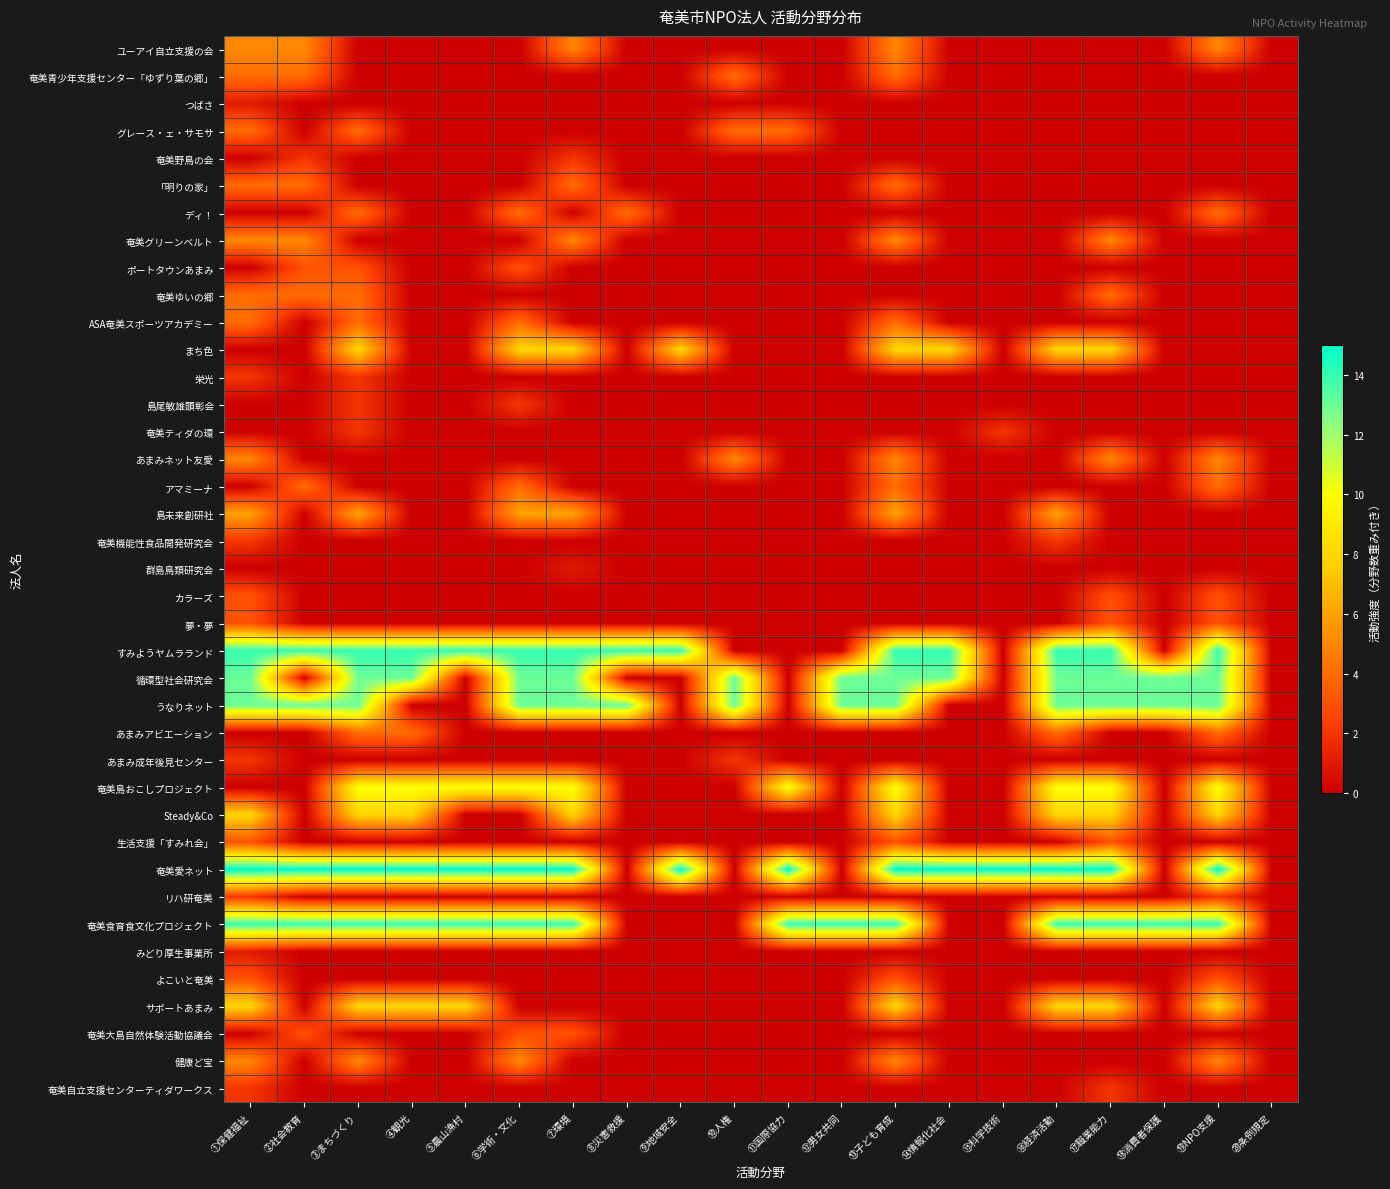

Reading left to right, what are all the values shown in this chart?

ユーアイ自立支援の会: ①保健福祉=5	②社会教育=5	③まちづくり=0	④観光=0	⑤農山漁村=0	⑥学術・文化=0	⑦環境=5	⑧災害救援=0	⑨地域安全=0	⑩人権=0	⑪国際協力=0	⑫男女共同=0	⑬子ども育成=5	⑭情報化社会=0	⑮科学技術=0	⑯経済活動=0	⑰職業能力=0	⑱消費者保護=0	⑲NPO支援=5	⑳条例規定=0
奄美青少年支援センター「ゆずり葉の郷」: ①保健福祉=4	②社会教育=4	③まちづくり=0	④観光=0	⑤農山漁村=0	⑥学術・文化=0	⑦環境=0	⑧災害救援=0	⑨地域安全=0	⑩人権=4	⑪国際協力=0	⑫男女共同=0	⑬子ども育成=4	⑭情報化社会=0	⑮科学技術=0	⑯経済活動=0	⑰職業能力=0	⑱消費者保護=0	⑲NPO支援=0	⑳条例規定=0
つばさ: ①保健福祉=1	②社会教育=0	③まちづくり=0	④観光=0	⑤農山漁村=0	⑥学術・文化=0	⑦環境=0	⑧災害救援=0	⑨地域安全=0	⑩人権=0	⑪国際協力=0	⑫男女共同=0	⑬子ども育成=0	⑭情報化社会=0	⑮科学技術=0	⑯経済活動=0	⑰職業能力=0	⑱消費者保護=0	⑲NPO支援=0	⑳条例規定=0
グレース・ェ・サモサ: ①保健福祉=4	②社会教育=0	③まちづくり=4	④観光=0	⑤農山漁村=0	⑥学術・文化=0	⑦環境=0	⑧災害救援=0	⑨地域安全=0	⑩人権=4	⑪国際協力=4	⑫男女共同=0	⑬子ども育成=0	⑭情報化社会=0	⑮科学技術=0	⑯経済活動=0	⑰職業能力=0	⑱消費者保護=0	⑲NPO支援=0	⑳条例規定=0
奄美野鳥の会: ①保健福祉=0	②社会教育=2	③まちづくり=0	④観光=0	⑤農山漁村=0	⑥学術・文化=0	⑦環境=2	⑧災害救援=0	⑨地域安全=0	⑩人権=0	⑪国際協力=0	⑫男女共同=0	⑬子ども育成=0	⑭情報化社会=0	⑮科学技術=0	⑯経済活動=0	⑰職業能力=0	⑱消費者保護=0	⑲NPO支援=0	⑳条例規定=0
「明りの家」: ①保健福祉=4	②社会教育=4	③まちづくり=0	④観光=0	⑤農山漁村=0	⑥学術・文化=0	⑦環境=4	⑧災害救援=0	⑨地域安全=0	⑩人権=0	⑪国際協力=0	⑫男女共同=0	⑬子ども育成=4	⑭情報化社会=0	⑮科学技術=0	⑯経済活動=0	⑰職業能力=0	⑱消費者保護=0	⑲NPO支援=0	⑳条例規定=0
ディ！: ①保健福祉=0	②社会教育=0	③まちづくり=4	④観光=0	⑤農山漁村=0	⑥学術・文化=4	⑦環境=0	⑧災害救援=4	⑨地域安全=0	⑩人権=0	⑪国際協力=0	⑫男女共同=0	⑬子ども育成=0	⑭情報化社会=0	⑮科学技術=0	⑯経済活動=0	⑰職業能力=0	⑱消費者保護=0	⑲NPO支援=4	⑳条例規定=0
奄美グリーンベルト: ①保健福祉=5	②社会教育=5	③まちづくり=0	④観光=0	⑤農山漁村=0	⑥学術・文化=0	⑦環境=5	⑧災害救援=0	⑨地域安全=0	⑩人権=0	⑪国際協力=0	⑫男女共同=0	⑬子ども育成=5	⑭情報化社会=0	⑮科学技術=0	⑯経済活動=0	⑰職業能力=5	⑱消費者保護=0	⑲NPO支援=0	⑳条例規定=0
ポートタウンあまみ: ①保健福祉=0	②社会教育=3	③まちづくり=3	④観光=0	⑤農山漁村=0	⑥学術・文化=3	⑦環境=0	⑧災害救援=0	⑨地域安全=0	⑩人権=0	⑪国際協力=0	⑫男女共同=0	⑬子ども育成=0	⑭情報化社会=0	⑮科学技術=0	⑯経済活動=0	⑰職業能力=0	⑱消費者保護=0	⑲NPO支援=0	⑳条例規定=0
奄美ゆいの郷: ①保健福祉=4	②社会教育=4	③まちづくり=4	④観光=0	⑤農山漁村=0	⑥学術・文化=0	⑦環境=0	⑧災害救援=0	⑨地域安全=0	⑩人権=0	⑪国際協力=0	⑫男女共同=0	⑬子ども育成=0	⑭情報化社会=0	⑮科学技術=0	⑯経済活動=0	⑰職業能力=4	⑱消費者保護=0	⑲NPO支援=0	⑳条例規定=0
ASA奄美スポーツアカデミー: ①保健福祉=4	②社会教育=0	③まちづくり=4	④観光=0	⑤農山漁村=0	⑥学術・文化=4	⑦環境=0	⑧災害救援=0	⑨地域安全=0	⑩人権=0	⑪国際協力=0	⑫男女共同=0	⑬子ども育成=4	⑭情報化社会=0	⑮科学技術=0	⑯経済活動=0	⑰職業能力=0	⑱消費者保護=0	⑲NPO支援=0	⑳条例規定=0
まち色: ①保健福祉=0	②社会教育=0	③まちづくり=8	④観光=0	⑤農山漁村=0	⑥学術・文化=8	⑦環境=8	⑧災害救援=0	⑨地域安全=8	⑩人権=0	⑪国際協力=0	⑫男女共同=0	⑬子ども育成=8	⑭情報化社会=8	⑮科学技術=0	⑯経済活動=8	⑰職業能力=8	⑱消費者保護=0	⑲NPO支援=0	⑳条例規定=0
栄光: ①保健福祉=2	②社会教育=0	③まちづくり=2	④観光=0	⑤農山漁村=0	⑥学術・文化=0	⑦環境=0	⑧災害救援=0	⑨地域安全=0	⑩人権=0	⑪国際協力=0	⑫男女共同=0	⑬子ども育成=0	⑭情報化社会=0	⑮科学技術=0	⑯経済活動=0	⑰職業能力=0	⑱消費者保護=0	⑲NPO支援=0	⑳条例規定=0
島尾敏雄顕彰会: ①保健福祉=0	②社会教育=0	③まちづくり=2	④観光=0	⑤農山漁村=0	⑥学術・文化=2	⑦環境=0	⑧災害救援=0	⑨地域安全=0	⑩人権=0	⑪国際協力=0	⑫男女共同=0	⑬子ども育成=0	⑭情報化社会=0	⑮科学技術=0	⑯経済活動=0	⑰職業能力=0	⑱消費者保護=0	⑲NPO支援=0	⑳条例規定=0
奄美ティダの環: ①保健福祉=0	②社会教育=0	③まちづくり=2	④観光=0	⑤農山漁村=0	⑥学術・文化=0	⑦環境=0	⑧災害救援=0	⑨地域安全=0	⑩人権=0	⑪国際協力=0	⑫男女共同=0	⑬子ども育成=0	⑭情報化社会=0	⑮科学技術=2	⑯経済活動=0	⑰職業能力=0	⑱消費者保護=0	⑲NPO支援=0	⑳条例規定=0
あまみネット友愛: ①保健福祉=5	②社会教育=0	③まちづくり=0	④観光=0	⑤農山漁村=0	⑥学術・文化=0	⑦環境=0	⑧災害救援=0	⑨地域安全=0	⑩人権=5	⑪国際協力=0	⑫男女共同=0	⑬子ども育成=5	⑭情報化社会=0	⑮科学技術=0	⑯経済活動=0	⑰職業能力=5	⑱消費者保護=0	⑲NPO支援=5	⑳条例規定=0
アマミーナ: ①保健福祉=0	②社会教育=4	③まちづくり=0	④観光=0	⑤農山漁村=0	⑥学術・文化=4	⑦環境=0	⑧災害救援=0	⑨地域安全=0	⑩人権=0	⑪国際協力=0	⑫男女共同=0	⑬子ども育成=4	⑭情報化社会=0	⑮科学技術=0	⑯経済活動=0	⑰職業能力=0	⑱消費者保護=0	⑲NPO支援=4	⑳条例規定=0
島未来創研社: ①保健福祉=6	②社会教育=0	③まちづくり=6	④観光=0	⑤農山漁村=0	⑥学術・文化=6	⑦環境=6	⑧災害救援=0	⑨地域安全=0	⑩人権=0	⑪国際協力=0	⑫男女共同=0	⑬子ども育成=6	⑭情報化社会=0	⑮科学技術=0	⑯経済活動=6	⑰職業能力=0	⑱消費者保護=0	⑲NPO支援=0	⑳条例規定=0
奄美機能性食品開発研究会: ①保健福祉=2	②社会教育=0	③まちづくり=0	④観光=0	⑤農山漁村=0	⑥学術・文化=0	⑦環境=0	⑧災害救援=0	⑨地域安全=0	⑩人権=0	⑪国際協力=0	⑫男女共同=0	⑬子ども育成=0	⑭情報化社会=0	⑮科学技術=0	⑯経済活動=2	⑰職業能力=0	⑱消費者保護=0	⑲NPO支援=0	⑳条例規定=0
群島鳥類研究会: ①保健福祉=0	②社会教育=0	③まちづくり=0	④観光=0	⑤農山漁村=0	⑥学術・文化=0	⑦環境=1	⑧災害救援=0	⑨地域安全=0	⑩人権=0	⑪国際協力=0	⑫男女共同=0	⑬子ども育成=0	⑭情報化社会=0	⑮科学技術=0	⑯経済活動=0	⑰職業能力=0	⑱消費者保護=0	⑲NPO支援=0	⑳条例規定=0
カラーズ: ①保健福祉=3	②社会教育=0	③まちづくり=0	④観光=0	⑤農山漁村=0	⑥学術・文化=0	⑦環境=0	⑧災害救援=0	⑨地域安全=0	⑩人権=0	⑪国際協力=0	⑫男女共同=0	⑬子ども育成=0	⑭情報化社会=0	⑮科学技術=0	⑯経済活動=0	⑰職業能力=3	⑱消費者保護=0	⑲NPO支援=3	⑳条例規定=0
夢・夢: ①保健福祉=3	②社会教育=0	③まちづくり=0	④観光=0	⑤農山漁村=0	⑥学術・文化=0	⑦環境=0	⑧災害救援=0	⑨地域安全=0	⑩人権=0	⑪国際協力=0	⑫男女共同=0	⑬子ども育成=0	⑭情報化社会=0	⑮科学技術=0	⑯経済活動=0	⑰職業能力=3	⑱消費者保護=0	⑲NPO支援=3	⑳条例規定=0
すみようヤムラランド: ①保健福祉=14	②社会教育=14	③まちづくり=14	④観光=14	⑤農山漁村=14	⑥学術・文化=14	⑦環境=14	⑧災害救援=14	⑨地域安全=14	⑩人権=0	⑪国際協力=0	⑫男女共同=0	⑬子ども育成=14	⑭情報化社会=14	⑮科学技術=0	⑯経済活動=14	⑰職業能力=14	⑱消費者保護=0	⑲NPO支援=14	⑳条例規定=0
循環型社会研究会: ①保健福祉=13	②社会教育=0	③まちづくり=13	④観光=13	⑤農山漁村=0	⑥学術・文化=13	⑦環境=13	⑧災害救援=0	⑨地域安全=0	⑩人権=13	⑪国際協力=0	⑫男女共同=13	⑬子ども育成=13	⑭情報化社会=13	⑮科学技術=0	⑯経済活動=13	⑰職業能力=13	⑱消費者保護=13	⑲NPO支援=13	⑳条例規定=0
うなりネット: ①保健福祉=13	②社会教育=13	③まちづくり=13	④観光=0	⑤農山漁村=0	⑥学術・文化=13	⑦環境=13	⑧災害救援=13	⑨地域安全=0	⑩人権=13	⑪国際協力=0	⑫男女共同=13	⑬子ども育成=13	⑭情報化社会=0	⑮科学技術=0	⑯経済活動=13	⑰職業能力=13	⑱消費者保護=13	⑲NPO支援=13	⑳条例規定=0
あまみアビエーション: ①保健福祉=0	②社会教育=0	③まちづくり=4	④観光=4	⑤農山漁村=0	⑥学術・文化=0	⑦環境=0	⑧災害救援=0	⑨地域安全=0	⑩人権=0	⑪国際協力=0	⑫男女共同=0	⑬子ども育成=0	⑭情報化社会=0	⑮科学技術=0	⑯経済活動=4	⑰職業能力=0	⑱消費者保護=0	⑲NPO支援=4	⑳条例規定=0
あまみ成年後見センター: ①保健福祉=2	②社会教育=0	③まちづくり=0	④観光=0	⑤農山漁村=0	⑥学術・文化=0	⑦環境=0	⑧災害救援=0	⑨地域安全=0	⑩人権=2	⑪国際協力=0	⑫男女共同=0	⑬子ども育成=0	⑭情報化社会=0	⑮科学技術=0	⑯経済活動=0	⑰職業能力=0	⑱消費者保護=0	⑲NPO支援=0	⑳条例規定=0
奄美島おこしプロジェクト: ①保健福祉=0	②社会教育=0	③まちづくり=10	④観光=10	⑤農山漁村=10	⑥学術・文化=10	⑦環境=10	⑧災害救援=0	⑨地域安全=0	⑩人権=0	⑪国際協力=10	⑫男女共同=0	⑬子ども育成=10	⑭情報化社会=0	⑮科学技術=0	⑯経済活動=10	⑰職業能力=10	⑱消費者保護=0	⑲NPO支援=10	⑳条例規定=0
Steady&Co: ①保健福祉=8	②社会教育=0	③まちづくり=8	④観光=8	⑤農山漁村=0	⑥学術・文化=0	⑦環境=8	⑧災害救援=0	⑨地域安全=0	⑩人権=0	⑪国際協力=0	⑫男女共同=0	⑬子ども育成=8	⑭情報化社会=0	⑮科学技術=0	⑯経済活動=8	⑰職業能力=8	⑱消費者保護=0	⑲NPO支援=8	⑳条例規定=0
生活支援「すみれ会」: ①保健福祉=3	②社会教育=0	③まちづくり=0	④観光=0	⑤農山漁村=0	⑥学術・文化=0	⑦環境=0	⑧災害救援=0	⑨地域安全=0	⑩人権=0	⑪国際協力=0	⑫男女共同=0	⑬子ども育成=3	⑭情報化社会=0	⑮科学技術=0	⑯経済活動=0	⑰職業能力=3	⑱消費者保護=0	⑲NPO支援=0	⑳条例規定=0
奄美愛ネット: ①保健福祉=15	②社会教育=15	③まちづくり=15	④観光=15	⑤農山漁村=15	⑥学術・文化=15	⑦環境=15	⑧災害救援=0	⑨地域安全=15	⑩人権=0	⑪国際協力=15	⑫男女共同=0	⑬子ども育成=15	⑭情報化社会=15	⑮科学技術=15	⑯経済活動=15	⑰職業能力=15	⑱消費者保護=0	⑲NPO支援=15	⑳条例規定=0
リハ研奄美: ①保健福祉=2	②社会教育=0	③まちづくり=0	④観光=0	⑤農山漁村=0	⑥学術・文化=0	⑦環境=0	⑧災害救援=0	⑨地域安全=0	⑩人権=0	⑪国際協力=0	⑫男女共同=0	⑬子ども育成=0	⑭情報化社会=0	⑮科学技術=0	⑯経済活動=0	⑰職業能力=0	⑱消費者保護=0	⑲NPO支援=2	⑳条例規定=0
奄美食育食文化プロジェクト: ①保健福祉=14	②社会教育=14	③まちづくり=14	④観光=14	⑤農山漁村=14	⑥学術・文化=14	⑦環境=14	⑧災害救援=0	⑨地域安全=0	⑩人権=0	⑪国際協力=14	⑫男女共同=14	⑬子ども育成=14	⑭情報化社会=0	⑮科学技術=0	⑯経済活動=14	⑰職業能力=14	⑱消費者保護=14	⑲NPO支援=14	⑳条例規定=0
みどり厚生事業所: ①保健福祉=1	②社会教育=0	③まちづくり=0	④観光=0	⑤農山漁村=0	⑥学術・文化=0	⑦環境=0	⑧災害救援=0	⑨地域安全=0	⑩人権=0	⑪国際協力=0	⑫男女共同=0	⑬子ども育成=0	⑭情報化社会=0	⑮科学技術=0	⑯経済活動=0	⑰職業能力=0	⑱消費者保護=0	⑲NPO支援=0	⑳条例規定=0
よこいと奄美: ①保健福祉=3	②社会教育=0	③まちづくり=0	④観光=0	⑤農山漁村=0	⑥学術・文化=0	⑦環境=0	⑧災害救援=0	⑨地域安全=0	⑩人権=0	⑪国際協力=0	⑫男女共同=0	⑬子ども育成=3	⑭情報化社会=0	⑮科学技術=0	⑯経済活動=0	⑰職業能力=0	⑱消費者保護=0	⑲NPO支援=3	⑳条例規定=0
サポートあまみ: ①保健福祉=8	②社会教育=0	③まちづくり=8	④観光=8	⑤農山漁村=8	⑥学術・文化=0	⑦環境=0	⑧災害救援=0	⑨地域安全=0	⑩人権=0	⑪国際協力=0	⑫男女共同=0	⑬子ども育成=8	⑭情報化社会=0	⑮科学技術=0	⑯経済活動=8	⑰職業能力=8	⑱消費者保護=0	⑲NPO支援=8	⑳条例規定=0
奄美大島自然体験活動協議会: ①保健福祉=0	②社会教育=3	③まちづくり=0	④観光=0	⑤農山漁村=0	⑥学術・文化=3	⑦環境=3	⑧災害救援=0	⑨地域安全=0	⑩人権=0	⑪国際協力=0	⑫男女共同=0	⑬子ども育成=0	⑭情報化社会=0	⑮科学技術=0	⑯経済活動=0	⑰職業能力=0	⑱消費者保護=0	⑲NPO支援=0	⑳条例規定=0
健康ど宝: ①保健福祉=5	②社会教育=0	③まちづくり=5	④観光=0	⑤農山漁村=0	⑥学術・文化=5	⑦環境=0	⑧災害救援=0	⑨地域安全=0	⑩人権=0	⑪国際協力=0	⑫男女共同=0	⑬子ども育成=5	⑭情報化社会=0	⑮科学技術=0	⑯経済活動=0	⑰職業能力=0	⑱消費者保護=0	⑲NPO支援=5	⑳条例規定=0
奄美自立支援センターティダワークス: ①保健福祉=2	②社会教育=0	③まちづくり=0	④観光=0	⑤農山漁村=0	⑥学術・文化=0	⑦環境=0	⑧災害救援=0	⑨地域安全=0	⑩人権=0	⑪国際協力=0	⑫男女共同=0	⑬子ども育成=0	⑭情報化社会=0	⑮科学技術=0	⑯経済活動=0	⑰職業能力=2	⑱消費者保護=0	⑲NPO支援=0	⑳条例規定=0